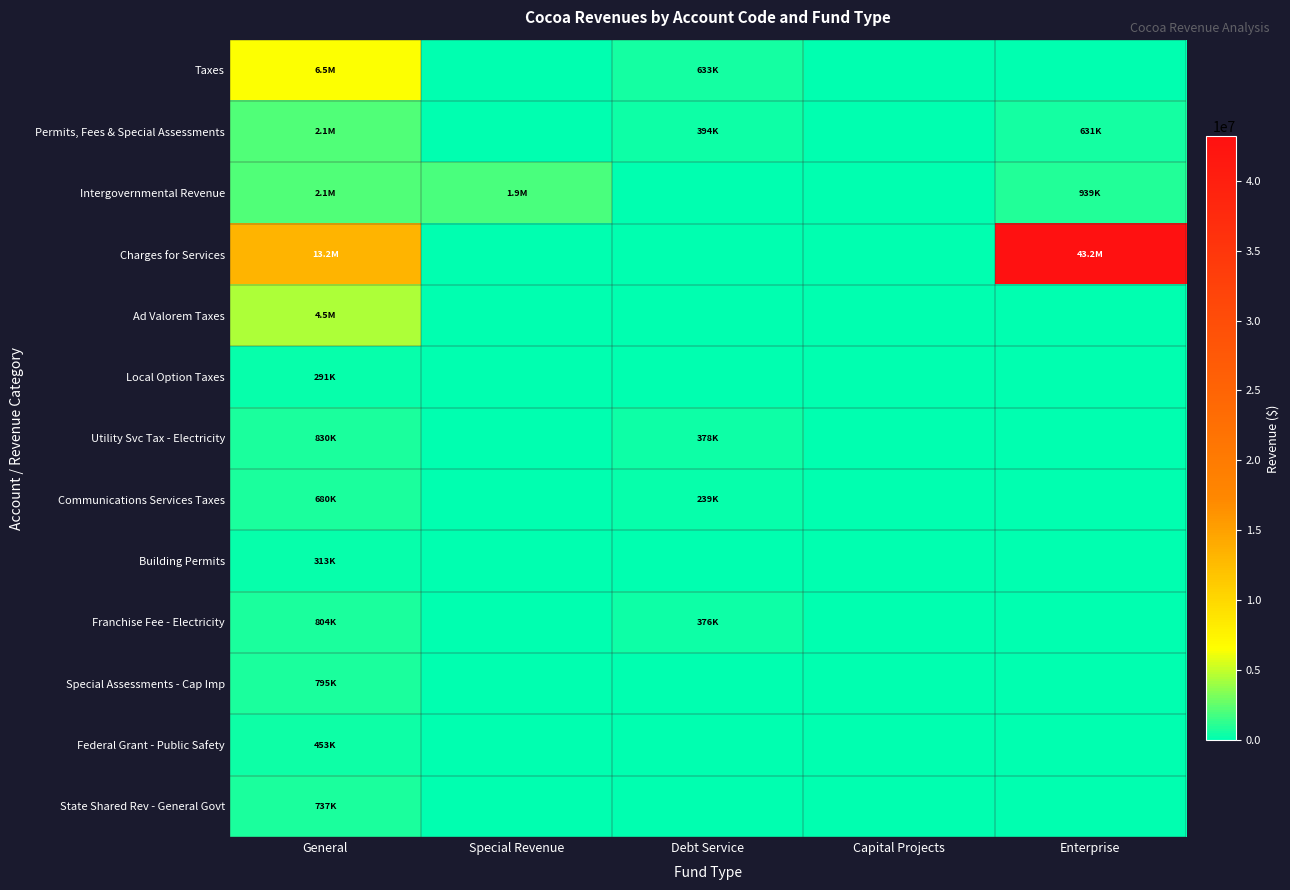

Reading left to right, what are all the values shown in this chart?

Taxes: General=6488780	Special Revenue=0	Debt Service=633383	Capital Projects=0	Enterprise=0
Permits, Fees & Special Assessments: General=2124709	Special Revenue=0	Debt Service=394336	Capital Projects=0	Enterprise=631239
Intergovernmental Revenue: General=2124266	Special Revenue=1901148	Debt Service=0	Capital Projects=0	Enterprise=938689
Charges for Services: General=13185123	Special Revenue=0	Debt Service=0	Capital Projects=0	Enterprise=43156640
Ad Valorem Taxes: General=4480212	Special Revenue=0	Debt Service=0	Capital Projects=0	Enterprise=0
Local Option Taxes: General=291178	Special Revenue=0	Debt Service=0	Capital Projects=0	Enterprise=0
Utility Svc Tax - Electricity: General=829847	Special Revenue=0	Debt Service=378097	Capital Projects=0	Enterprise=0
Communications Services Taxes: General=680266	Special Revenue=0	Debt Service=238842	Capital Projects=0	Enterprise=0
Building Permits: General=312954	Special Revenue=0	Debt Service=0	Capital Projects=0	Enterprise=0
Franchise Fee - Electricity: General=804372	Special Revenue=0	Debt Service=375837	Capital Projects=0	Enterprise=0
Special Assessments - Cap Imp: General=794800	Special Revenue=0	Debt Service=0	Capital Projects=0	Enterprise=0
Federal Grant - Public Safety: General=453095	Special Revenue=0	Debt Service=0	Capital Projects=0	Enterprise=0
State Shared Rev - General Govt: General=736912	Special Revenue=0	Debt Service=0	Capital Projects=0	Enterprise=0